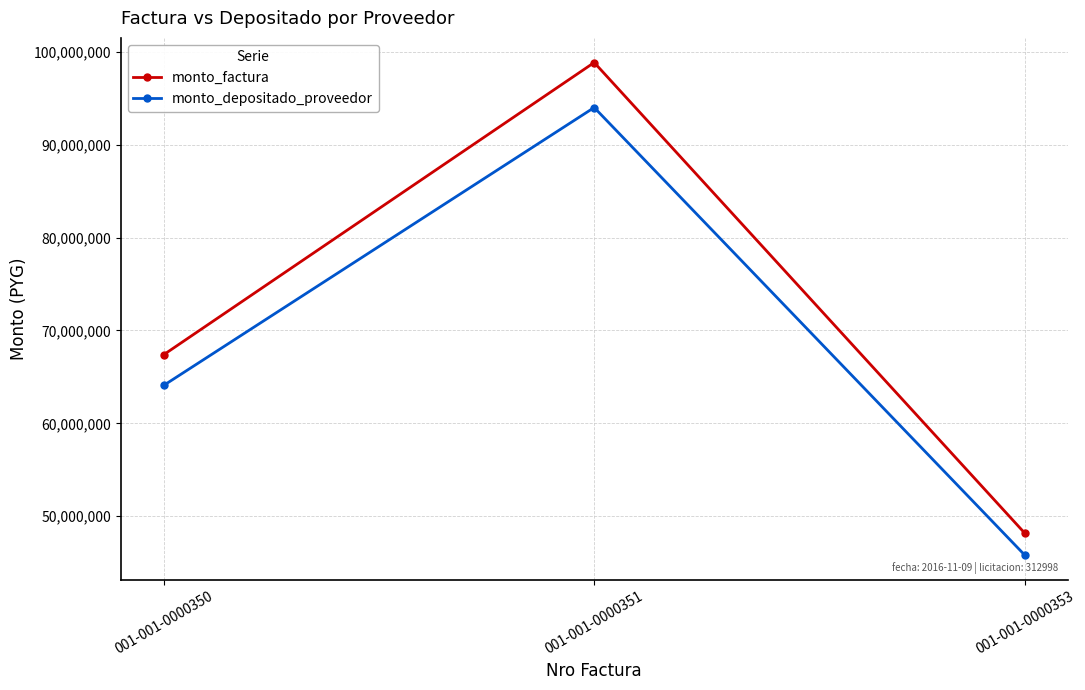

What is the lowest value of the monto_depositado_proveedor series?

45837324